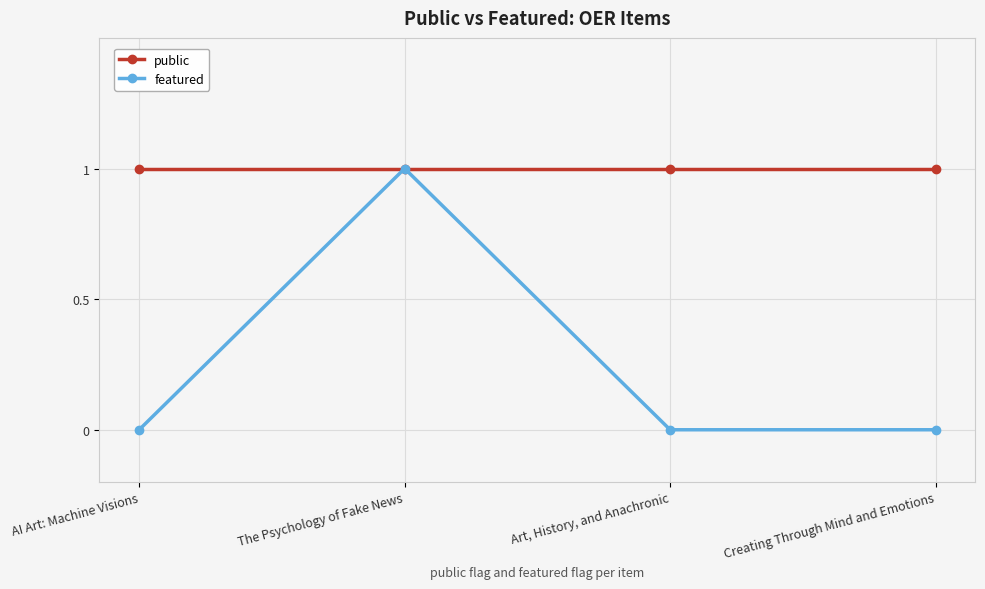

Is this an area chart (filled region under the line)?

No